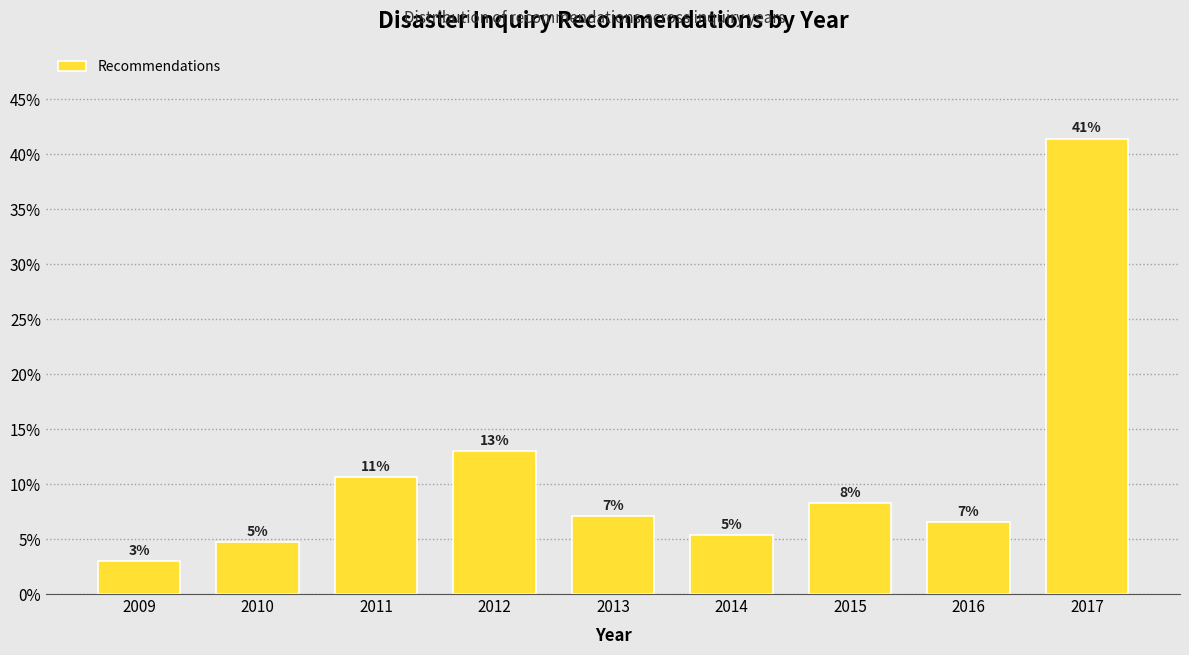

Are the bars horizontal?

No